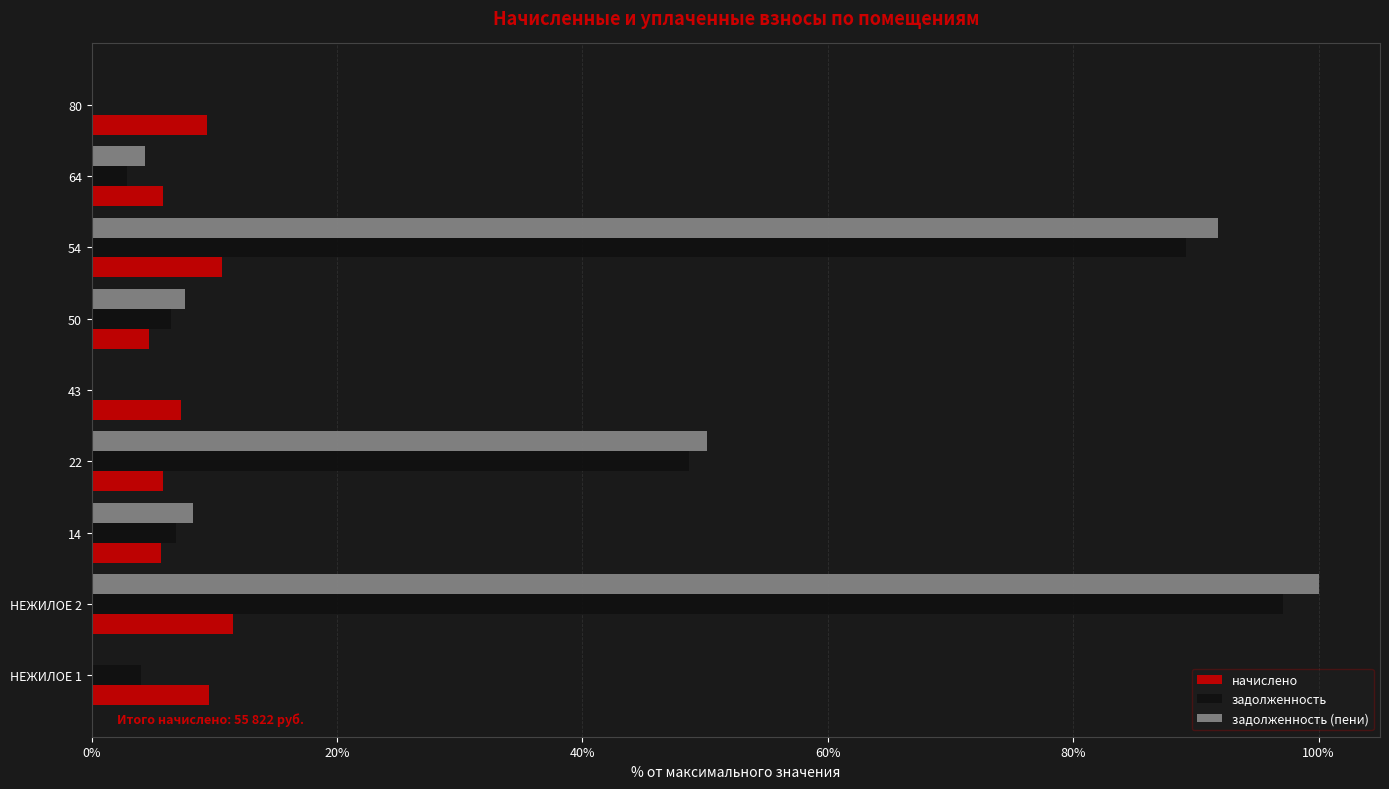

Read the задолженность (пени) value at 64.

4.4